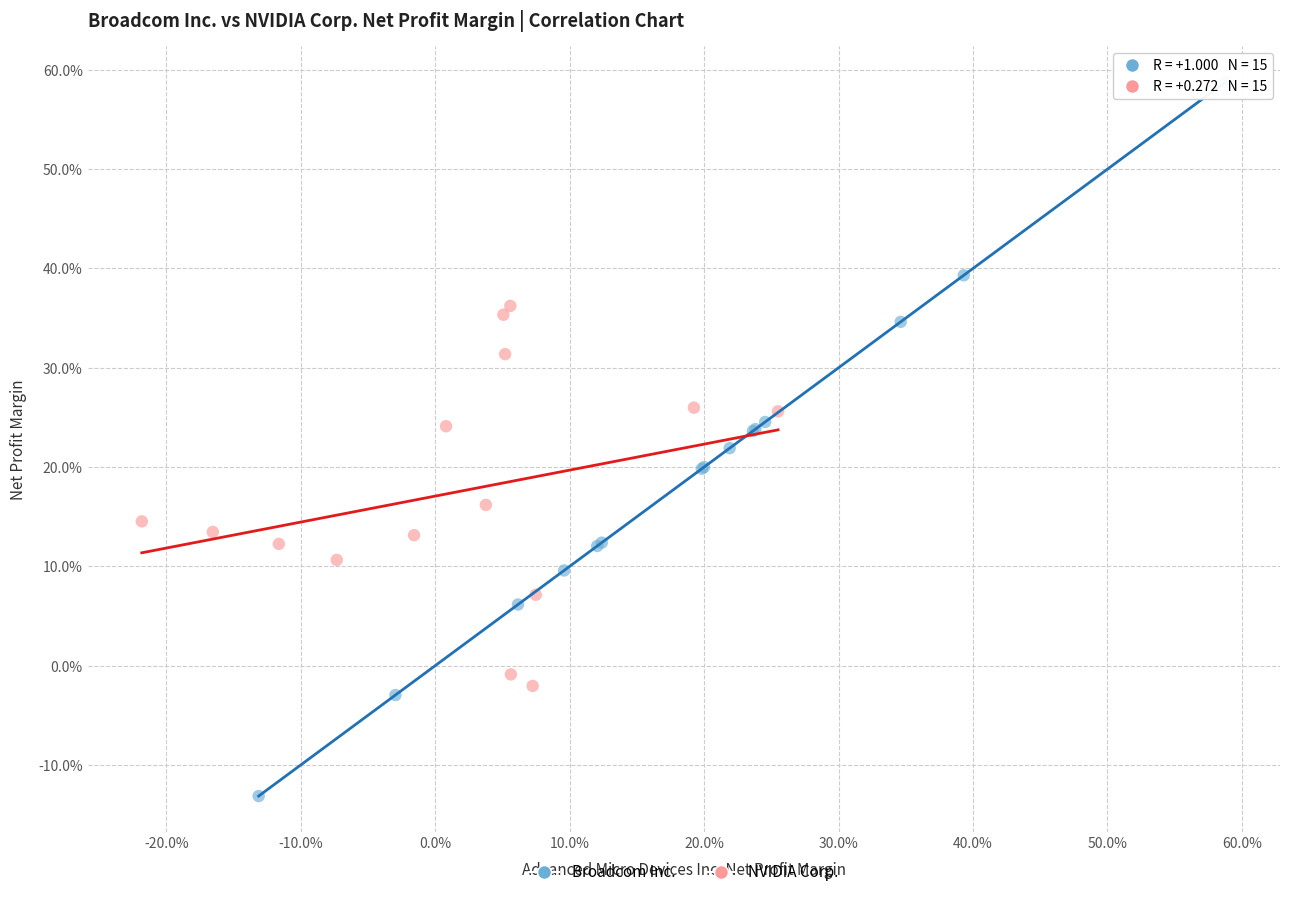

Which series has the largest Y range (max minus min)?

Broadcom Inc.